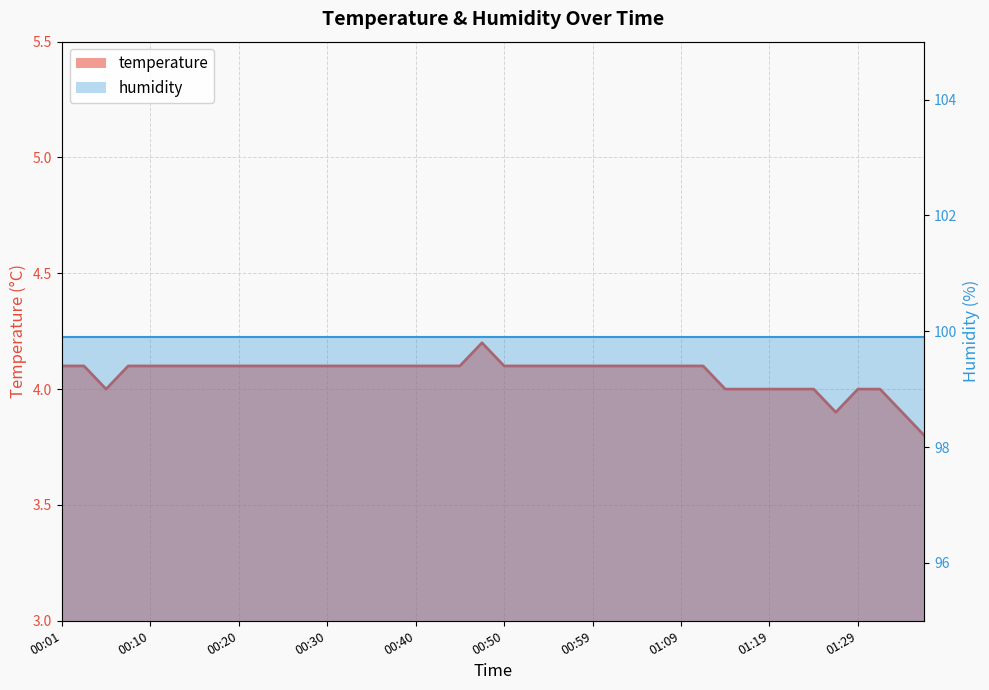

Which label corresponds to the smallest value in the chart?

01:36